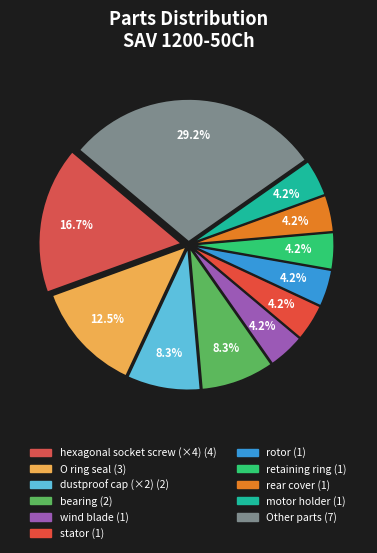

Count the number of slices in the pie.

11